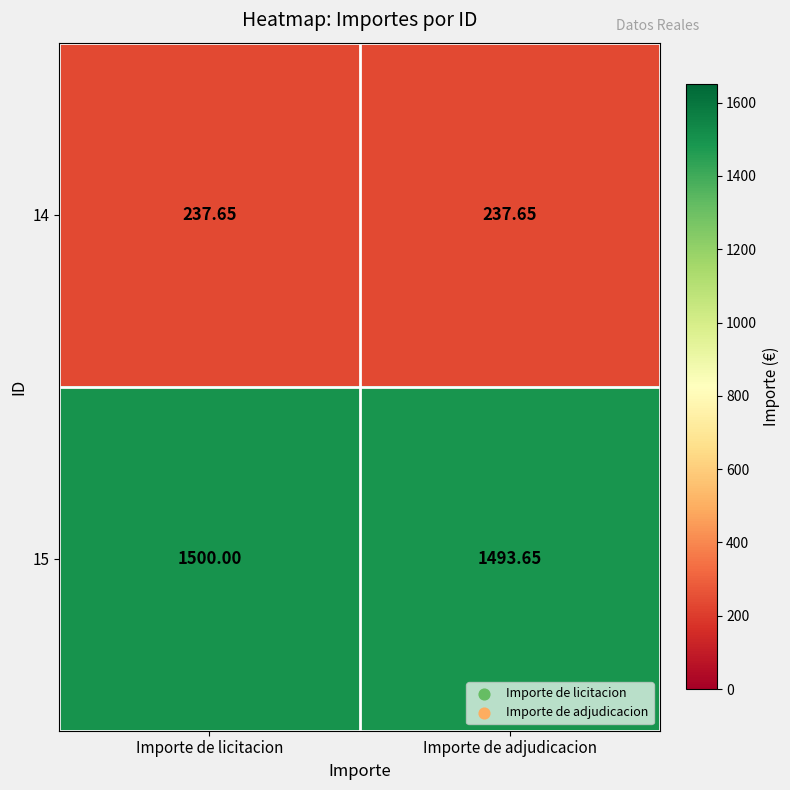

What is the smallest value displayed?

237.7